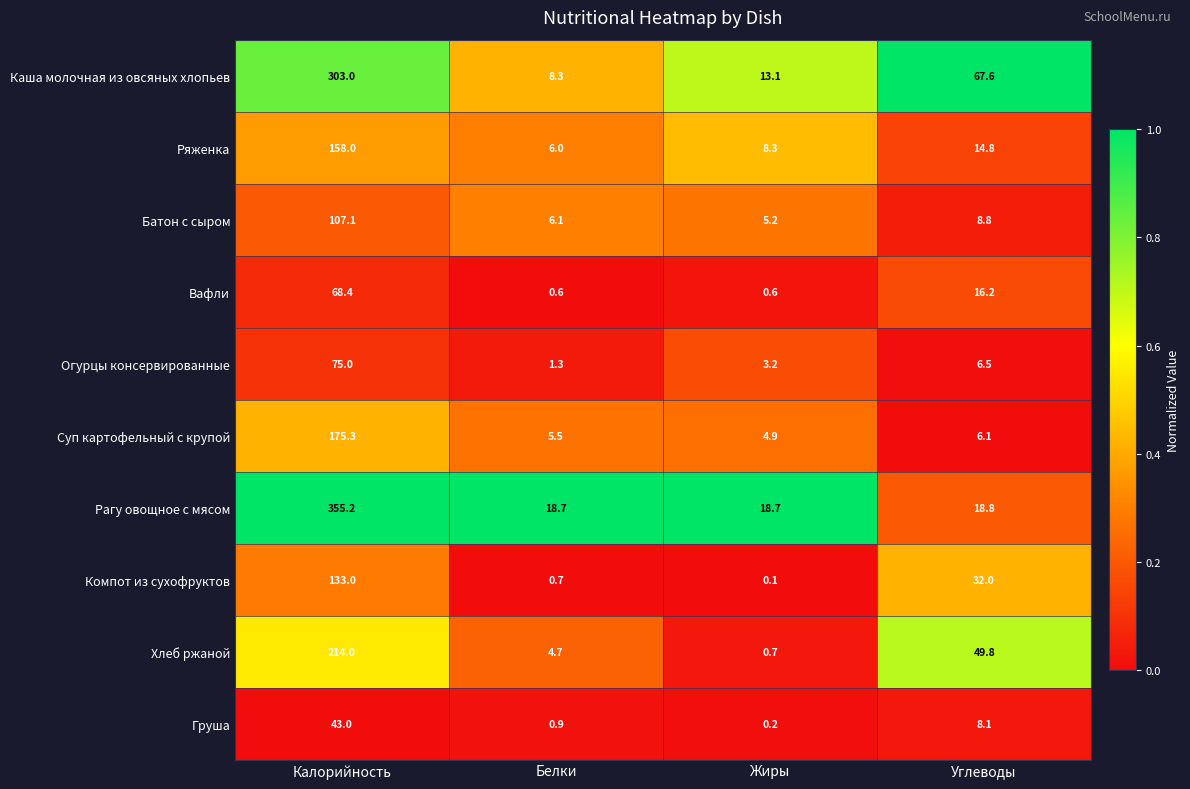

What is the approximate value of Груша at Углеводы?

8.1